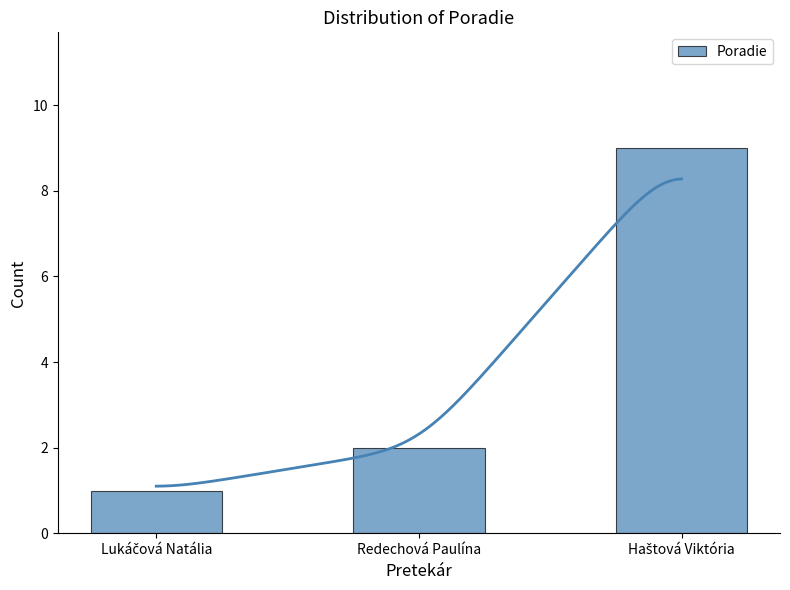

Reading left to right, transcribe all the data shown in this chart.

1	2	9